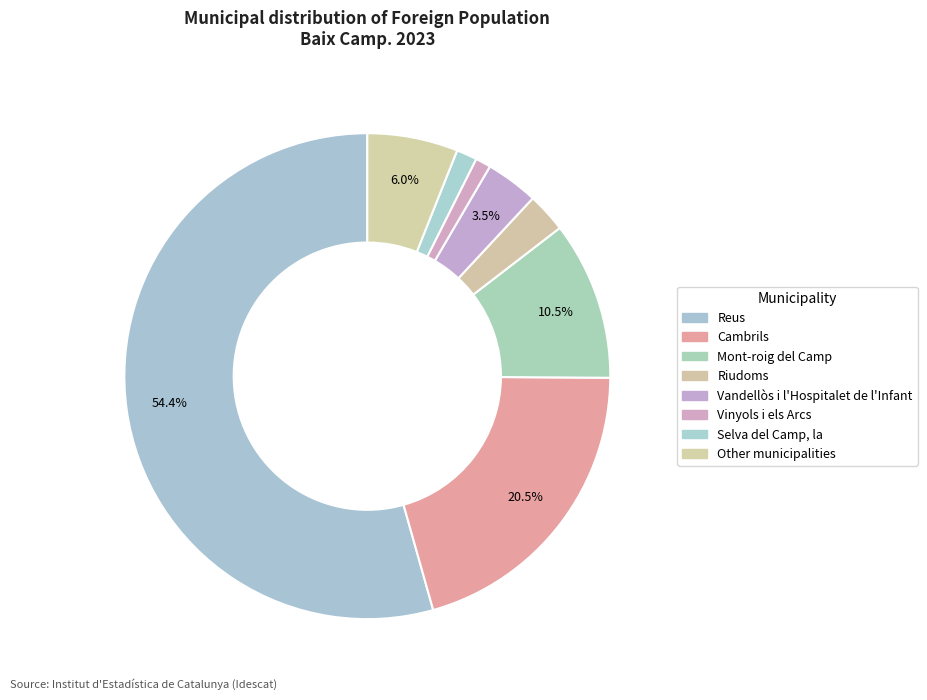

To the nearest percent, what percentage of the pie is Vandellòs i l'Hospitalet de l'Infant?

4%